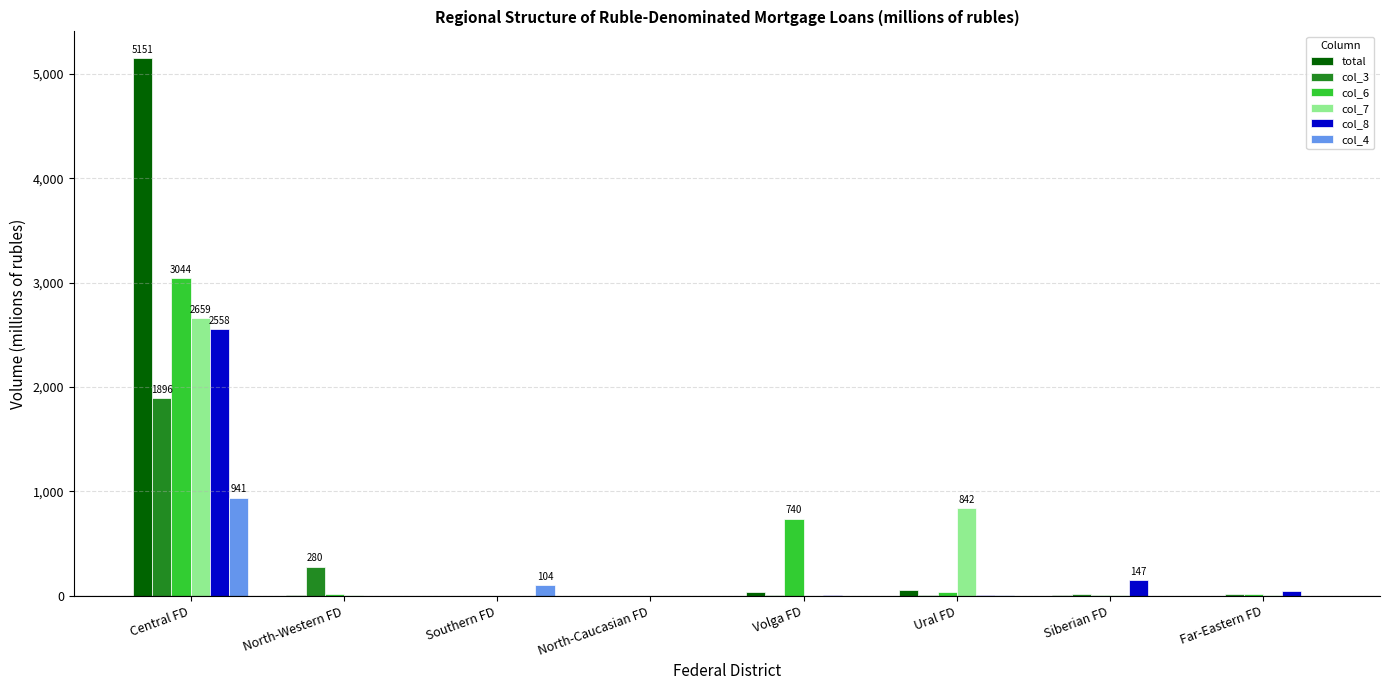

Is the value of col_6 at North-Western FD greater than the value of col_7 at Central FD?

No